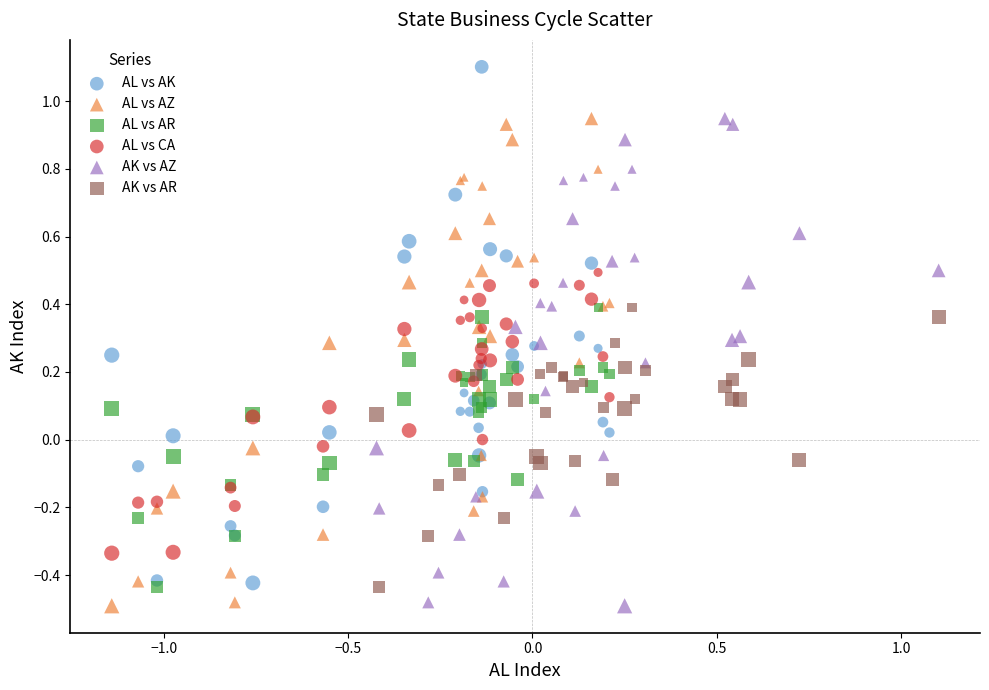

Which series has the widest spread of Y values?

AL vs AK